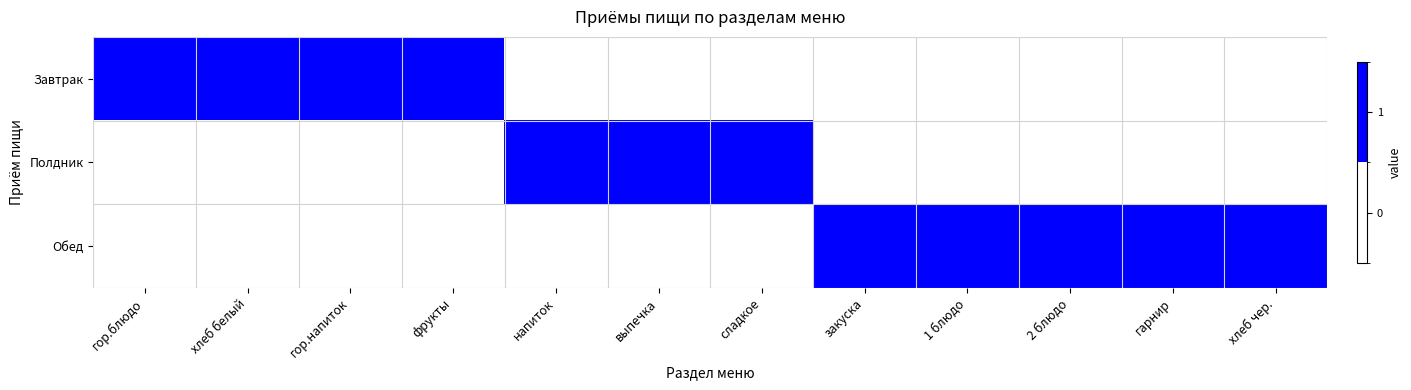

Reading right to left, what are all the values shown in this chart?

Завтрак: хлеб чер.=0	гарнир=0	2 блюдо=0	1 блюдо=0	закуска=0	сладкое=0	выпечка=0	напиток=0	фрукты=1	гор.напиток=1	хлеб белый=1	гор.блюдо=1
Полдник: хлеб чер.=0	гарнир=0	2 блюдо=0	1 блюдо=0	закуска=0	сладкое=1	выпечка=1	напиток=1	фрукты=0	гор.напиток=0	хлеб белый=0	гор.блюдо=0
Обед: хлеб чер.=1	гарнир=1	2 блюдо=1	1 блюдо=1	закуска=1	сладкое=0	выпечка=0	напиток=0	фрукты=0	гор.напиток=0	хлеб белый=0	гор.блюдо=0